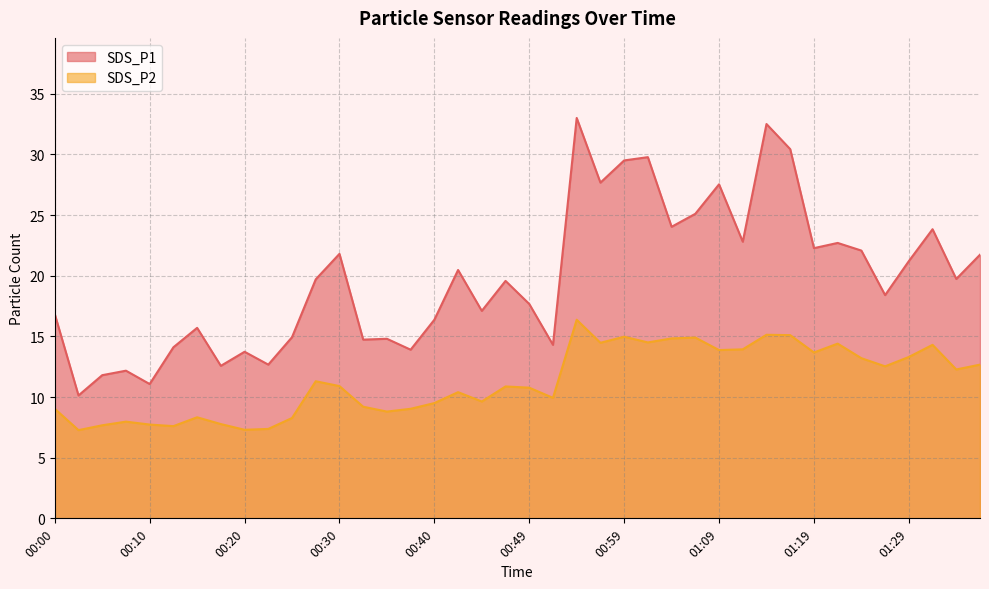

True or false: SDS_P2 and SDS_P1 cross at least once.

False